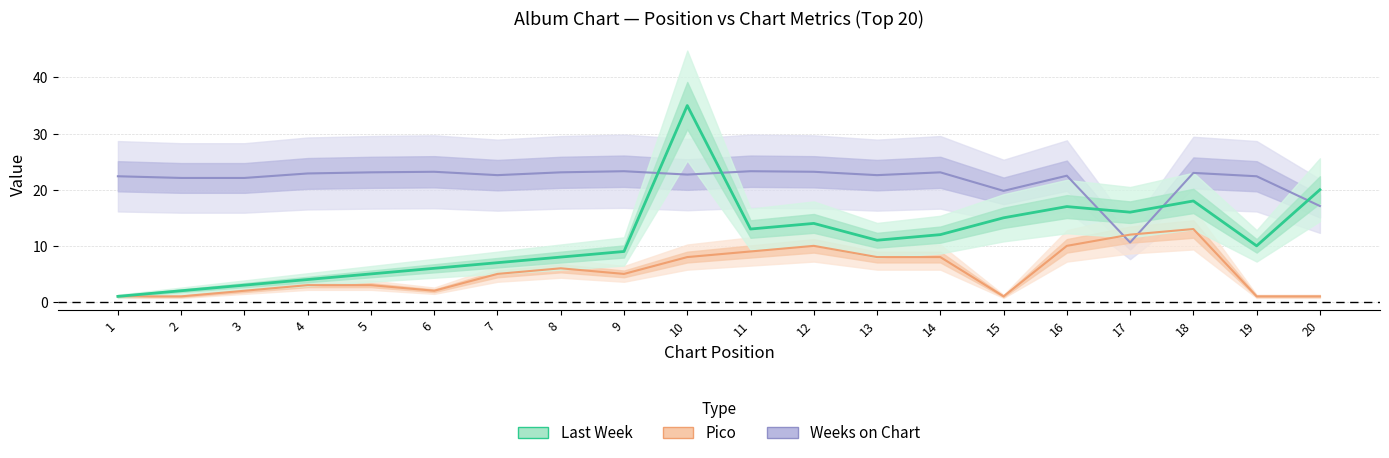

What are all the series names shown in the legend?

Last Week, Pico, Weeks on Chart